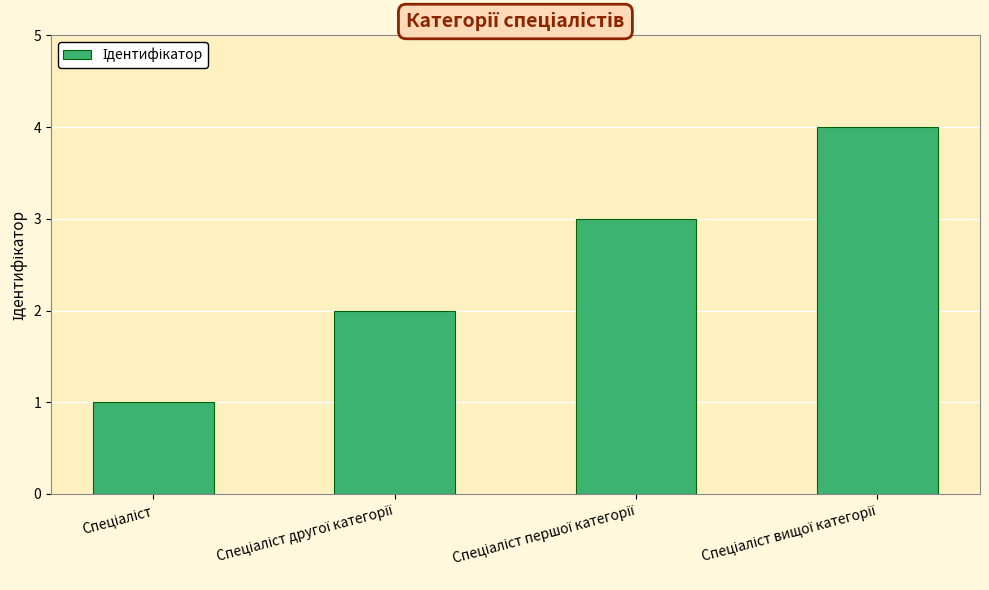

How many bars are there in total?

4